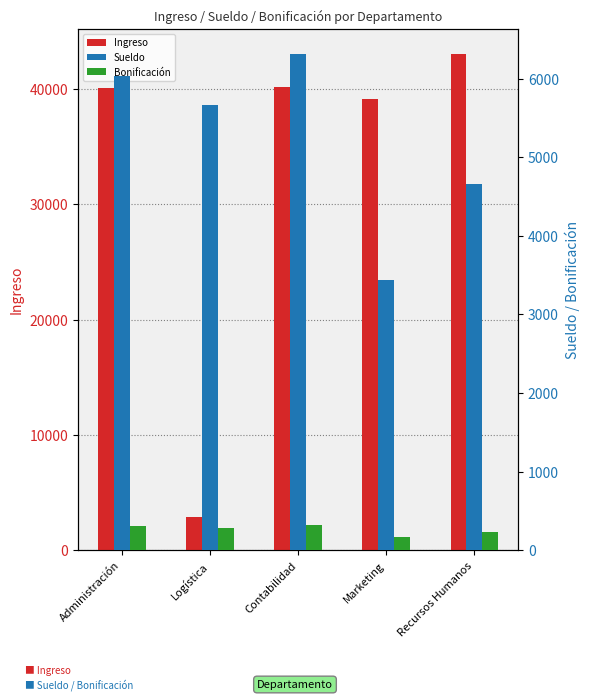

What is the total value across all series at Administración?

46426.9